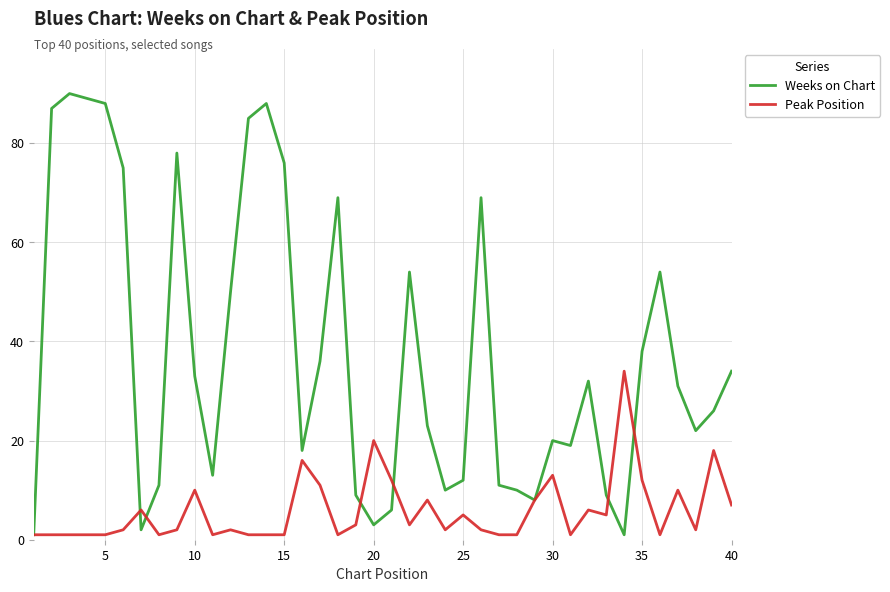

Rank the series by their maximum value, from lowest to highest.

Peak Position, Weeks on Chart